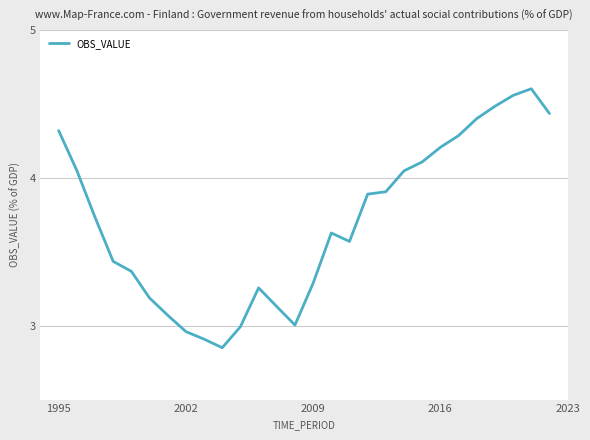

How many lines are shown in the chart?

1